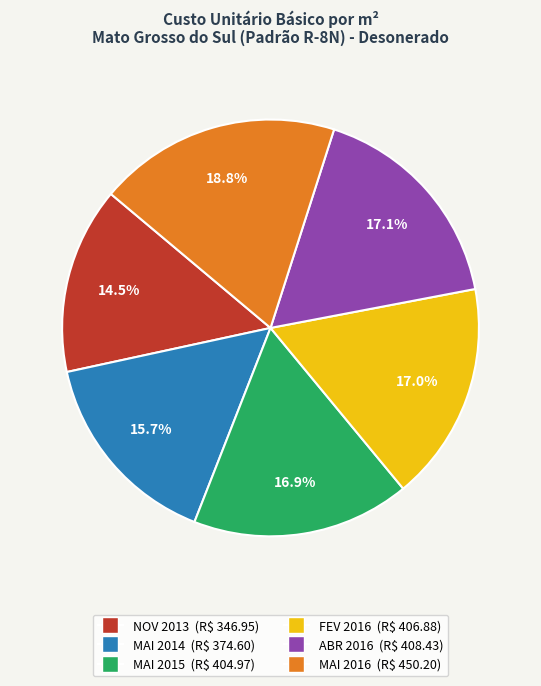

Count the number of slices in the pie.

6